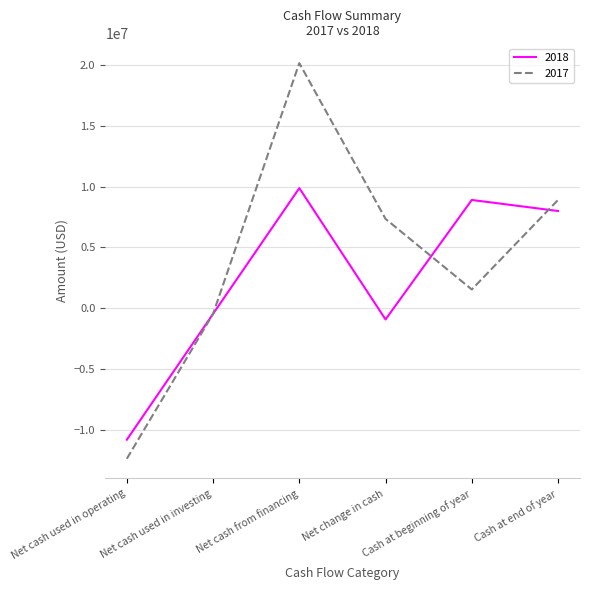

What position from the right is Cash at beginning of year?

2